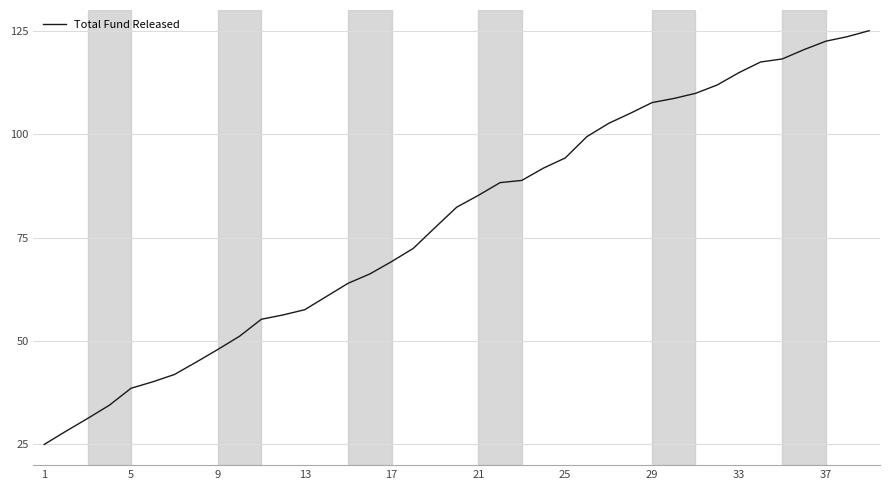

What is the maximum value shown in the chart?

125.0